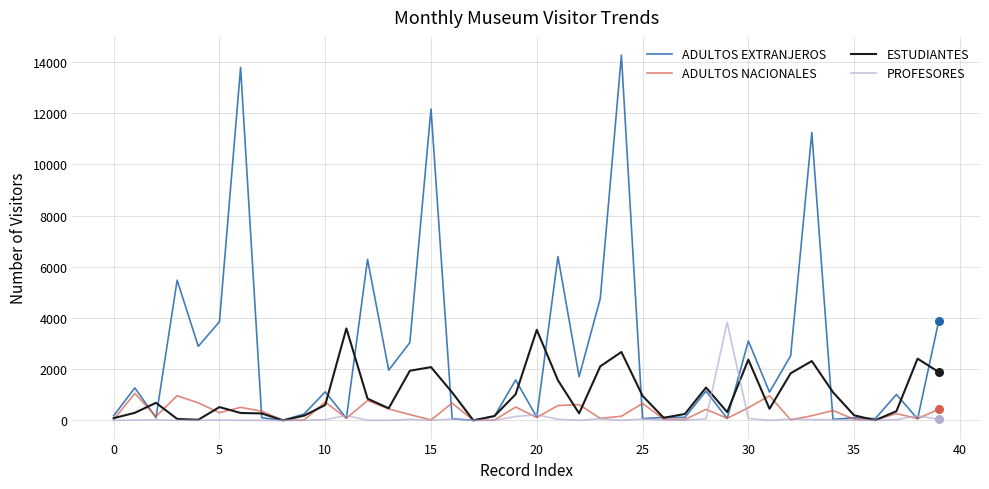

Which series has the largest range (max minus min)?

ADULTOS EXTRANJEROS